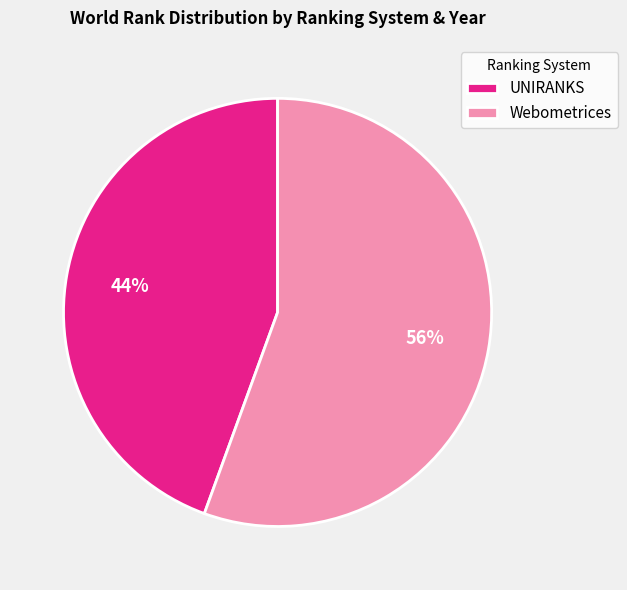

Between UNIRANKS and Webometrices, which is larger?

Webometrices